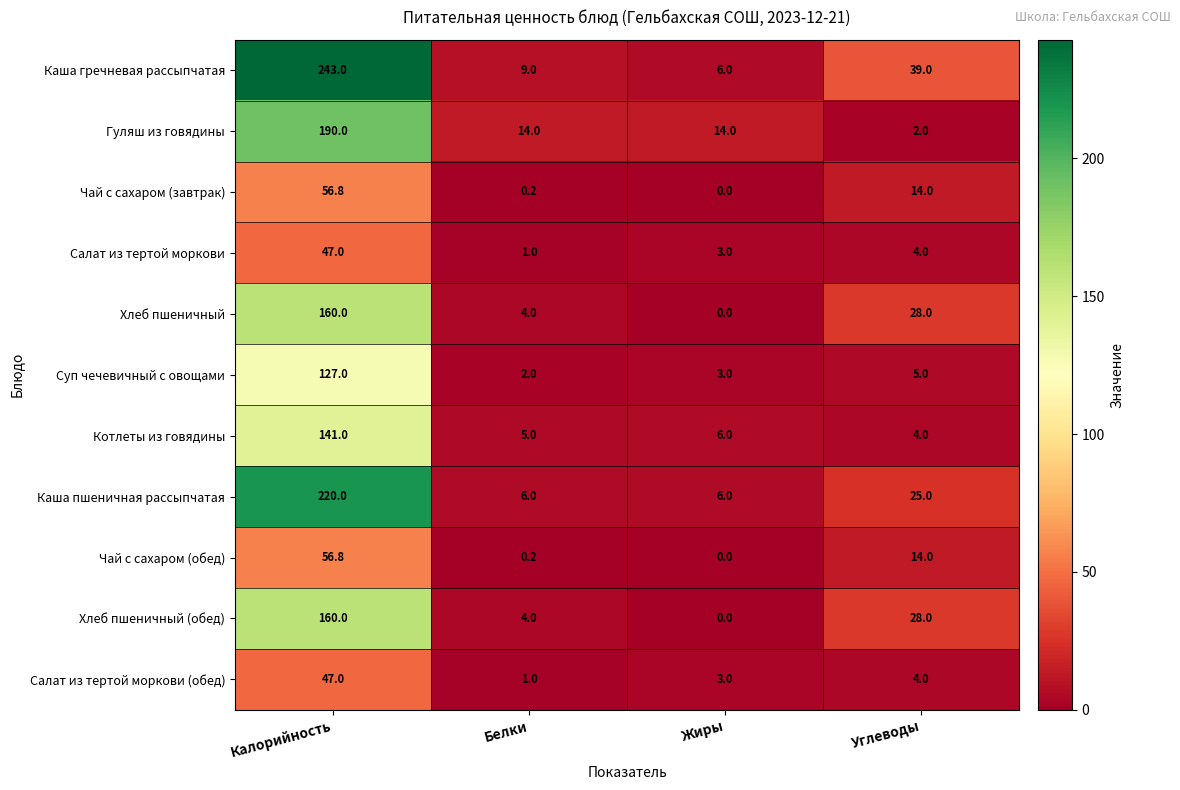

What is the difference between the Хлеб пшеничный values at Белки and Жиры?

4.0